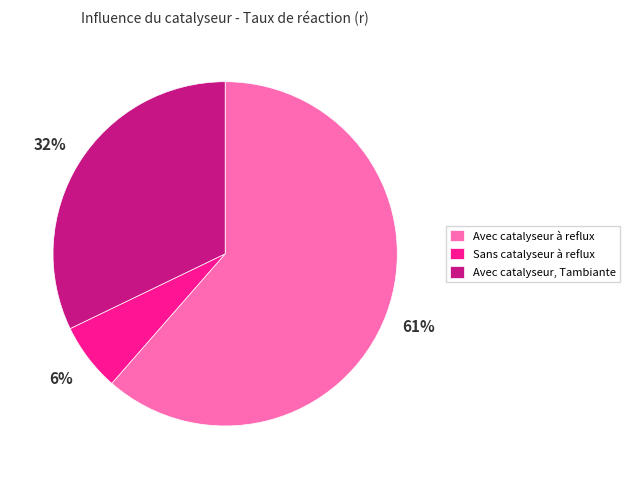

Is Avec catalyseur à reflux the majority of the pie?

Yes